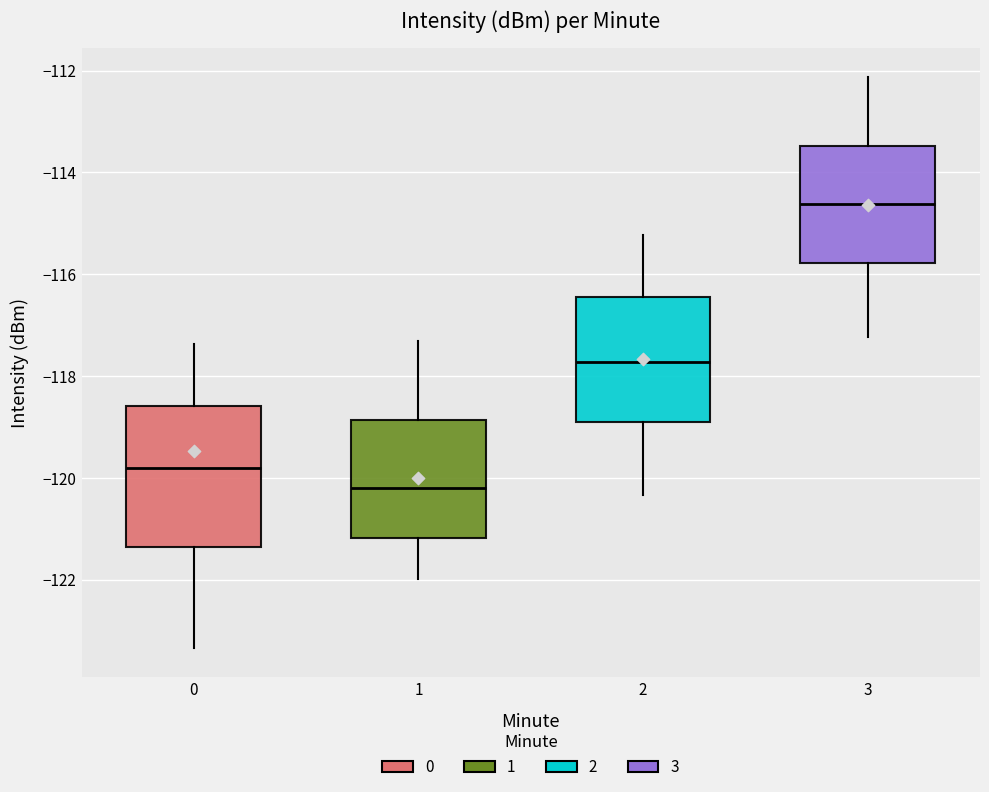

Reading left to right, read every box against the y-axis: the position of its median line, the range the box covers, and the ends of its whiskers. The values are not printed on the chart, so give them approximately, as read against the axis.

0: median -119.8, box -121.4 to -118.6, whiskers -123.4 to -117.4
1: median -120.2, box -121.2 to -118.8, whiskers -122.0 to -117.4
2: median -117.8, box -119.0 to -116.4, whiskers -120.4 to -115.2
3: median -114.6, box -115.8 to -113.4, whiskers -117.2 to -112.2